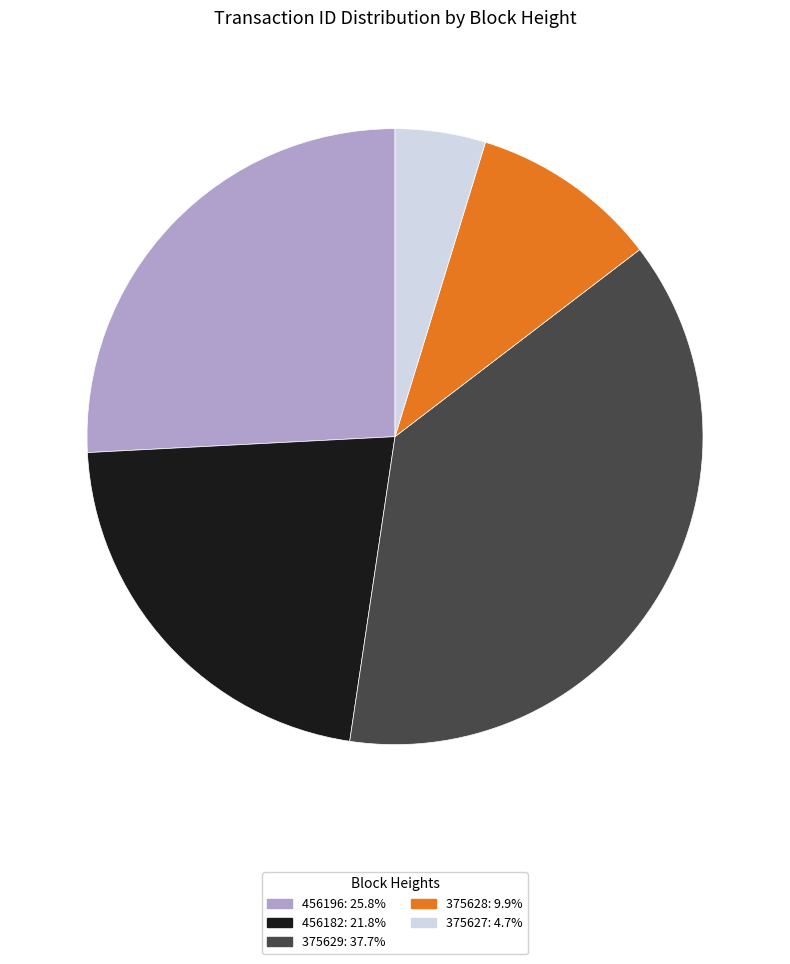

Rank the categories by value from lowest to highest.

375627, 375628, 456182, 456196, 375629